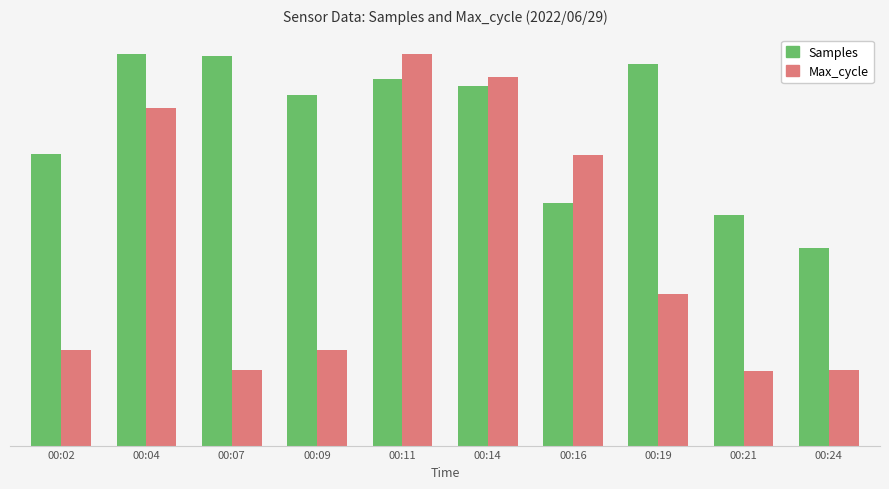

What is the smallest value displayed?

715.5